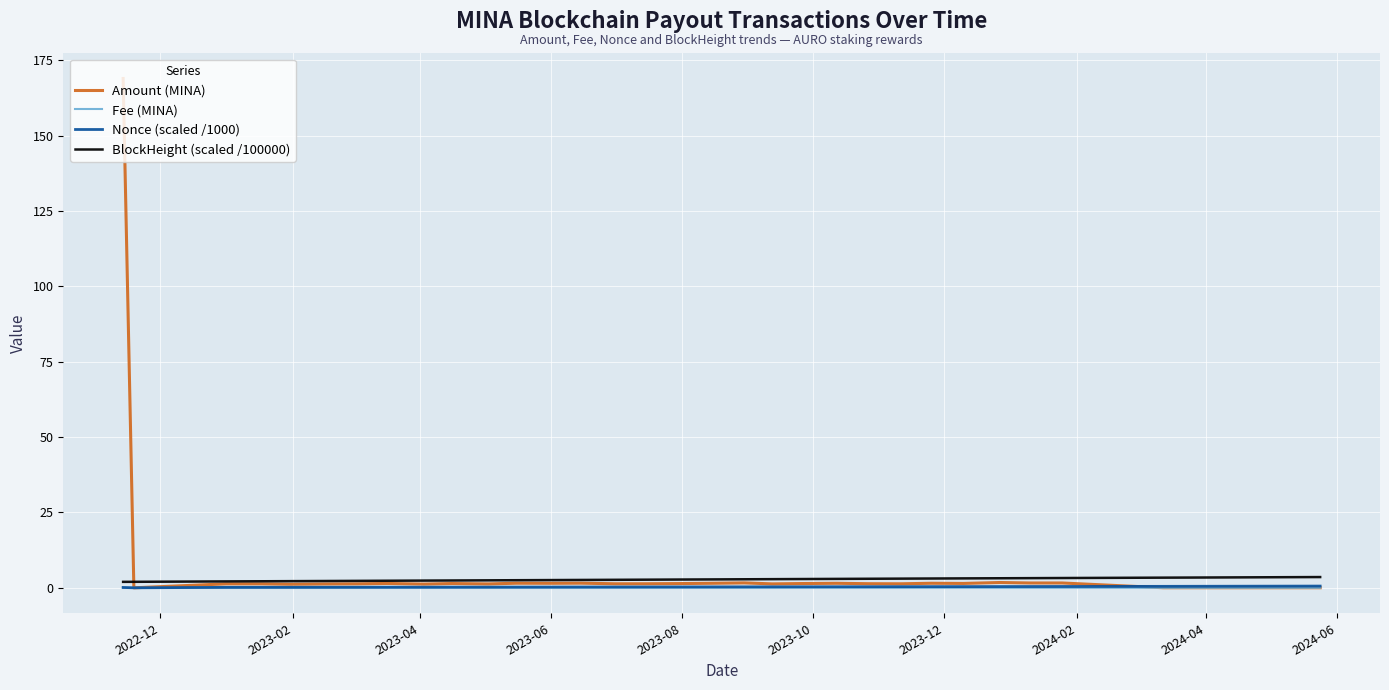

What is the maximum value shown in the chart?

169.0